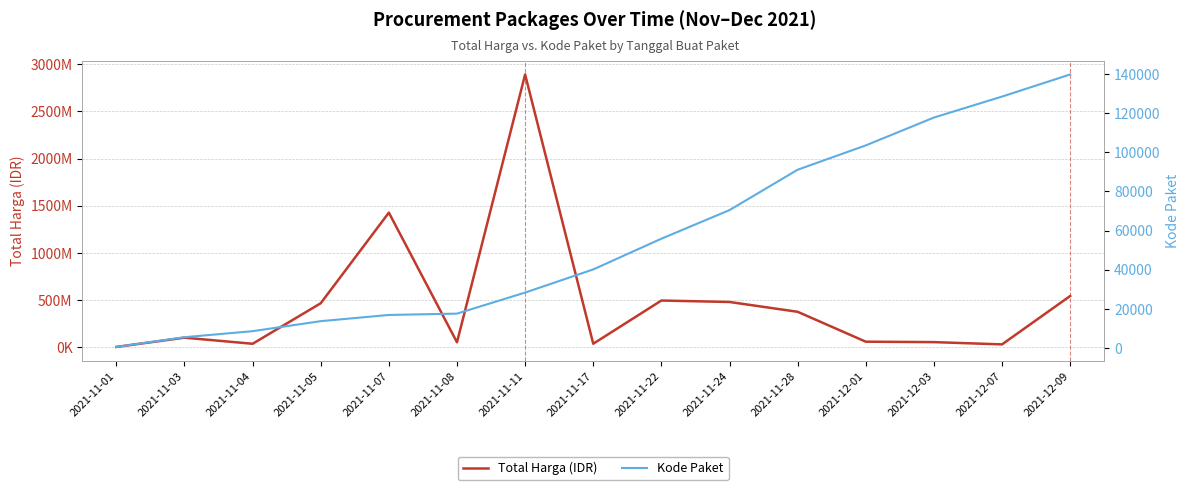

Which label corresponds to the largest value in the chart?

2021-11-11